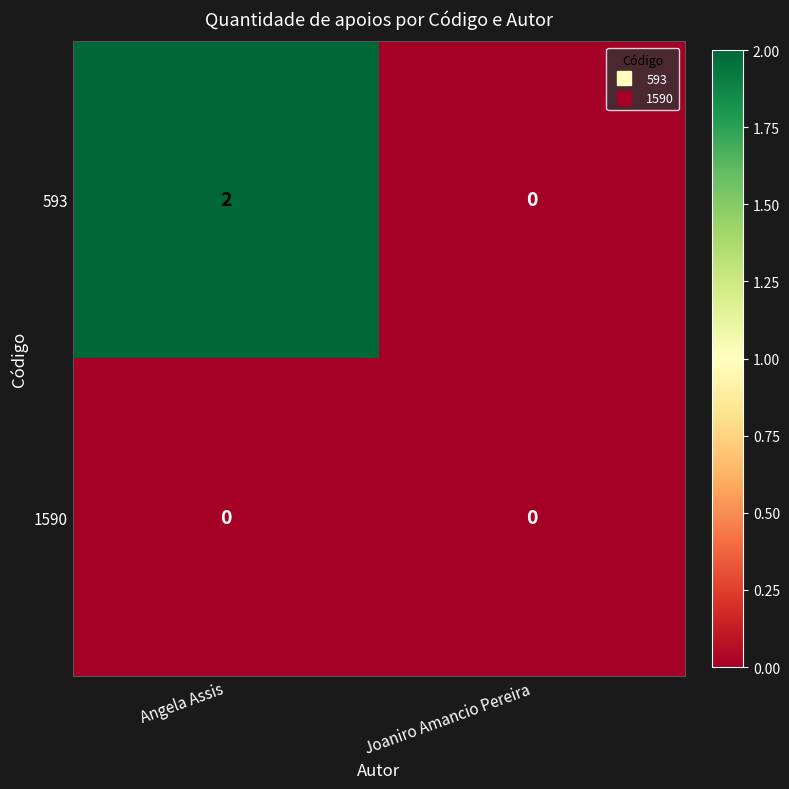

At which category is the sum across all series the highest?

Angela Assis